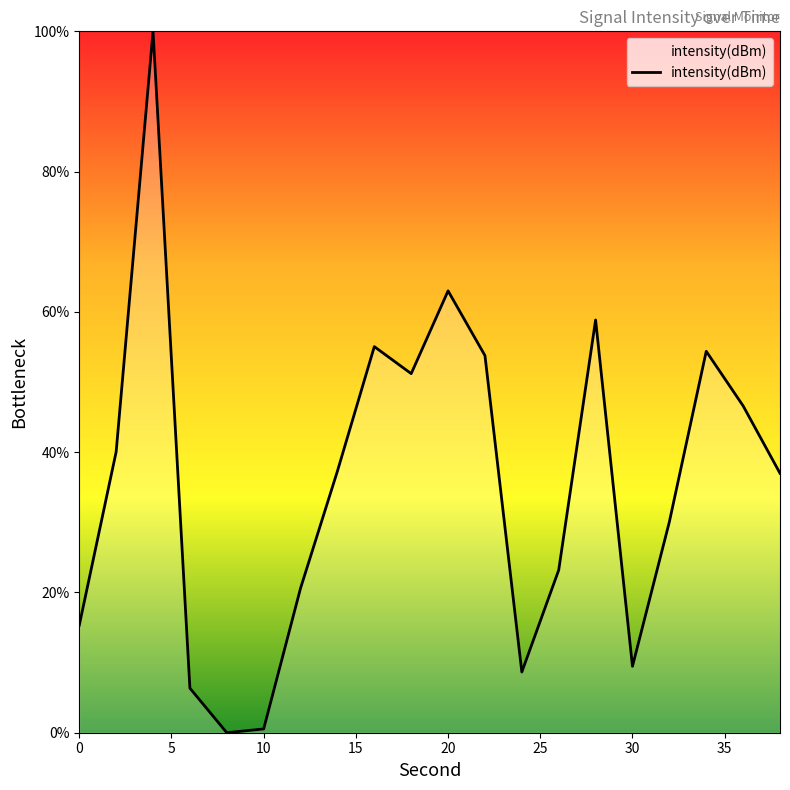

What is the sum of all values?

711.4